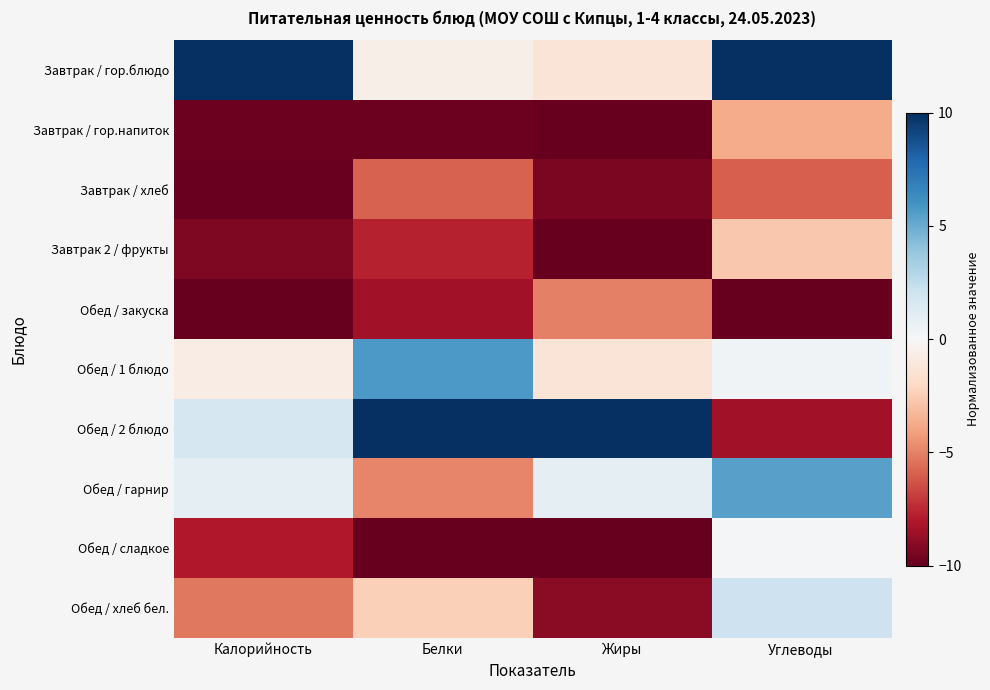

Rank the series at Жиры from highest to lowest value.

Обед / 2 блюдо, Обед / гарнир, Завтрак / гор.блюдо, Обед / 1 блюдо, Обед / закуска, Обед / хлеб бел., Завтрак / хлеб, Завтрак / гор.напиток, Завтрак 2 / фрукты, Обед / сладкое